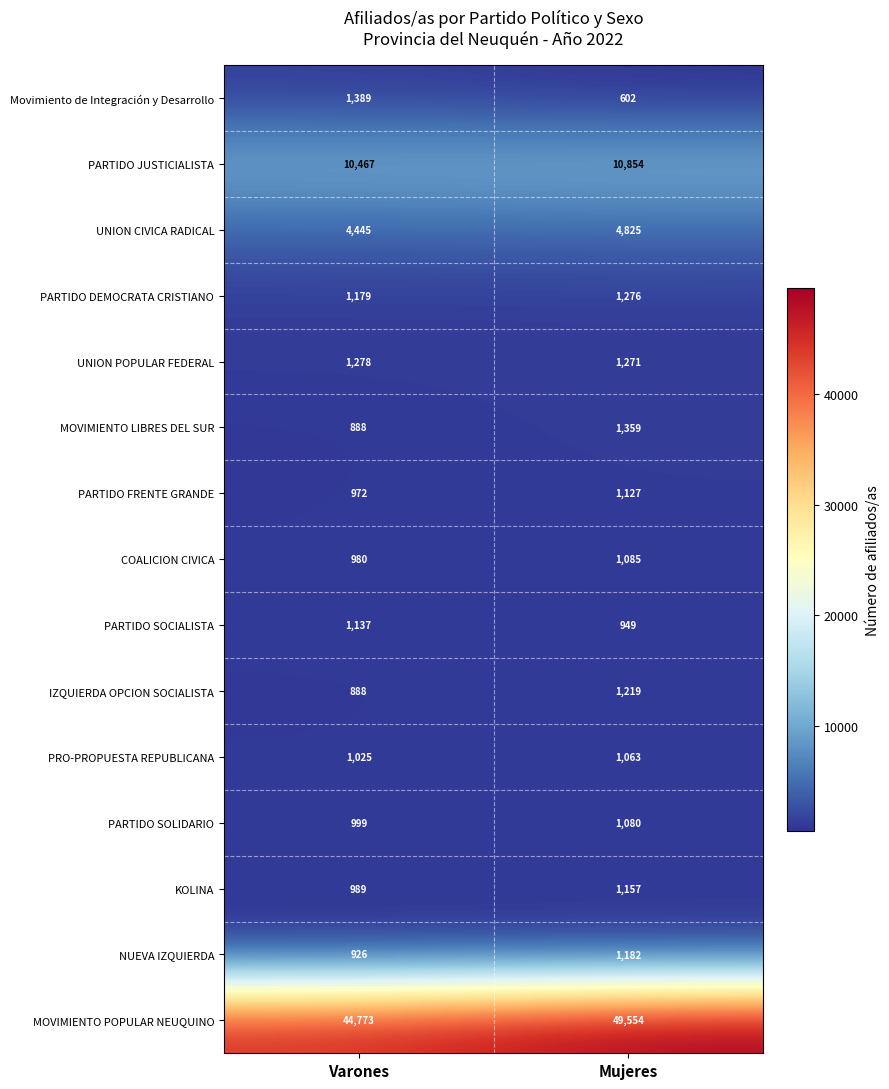

At how many categories does at least one series exceed 15815?

2